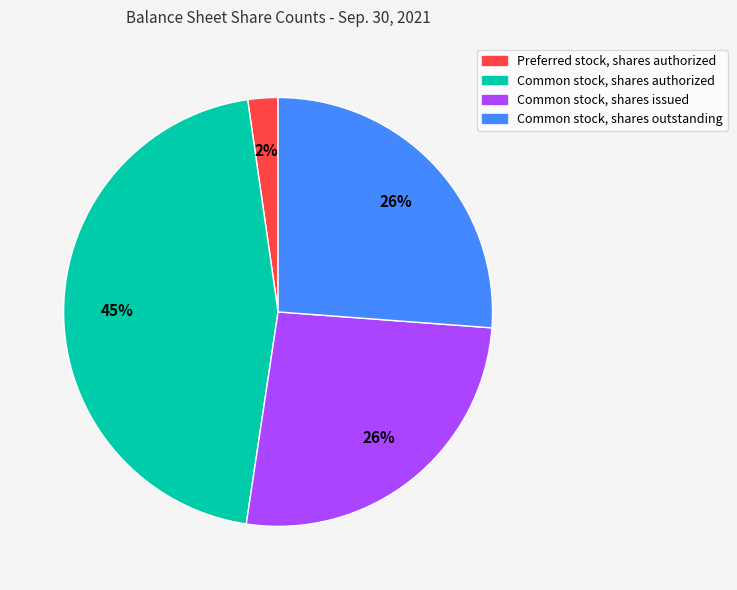

Is there a majority slice in this chart?

No